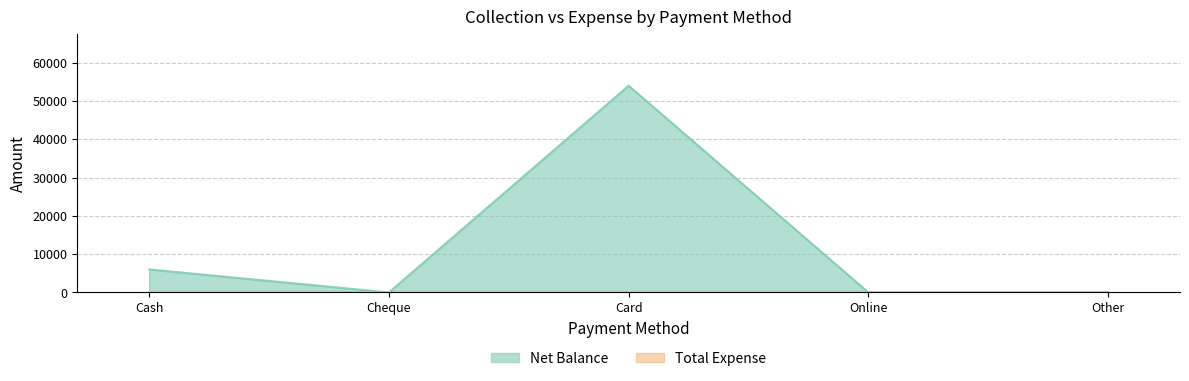

What is the label of the 5th point from the left?

Other